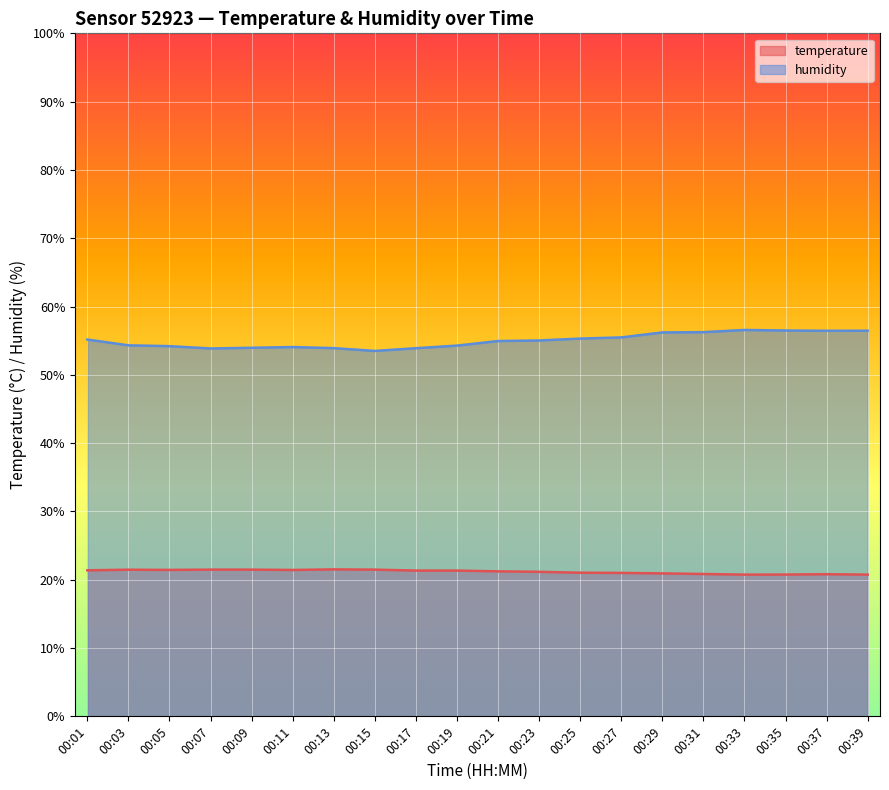

Where is the first local minimum for humidity?

00:07